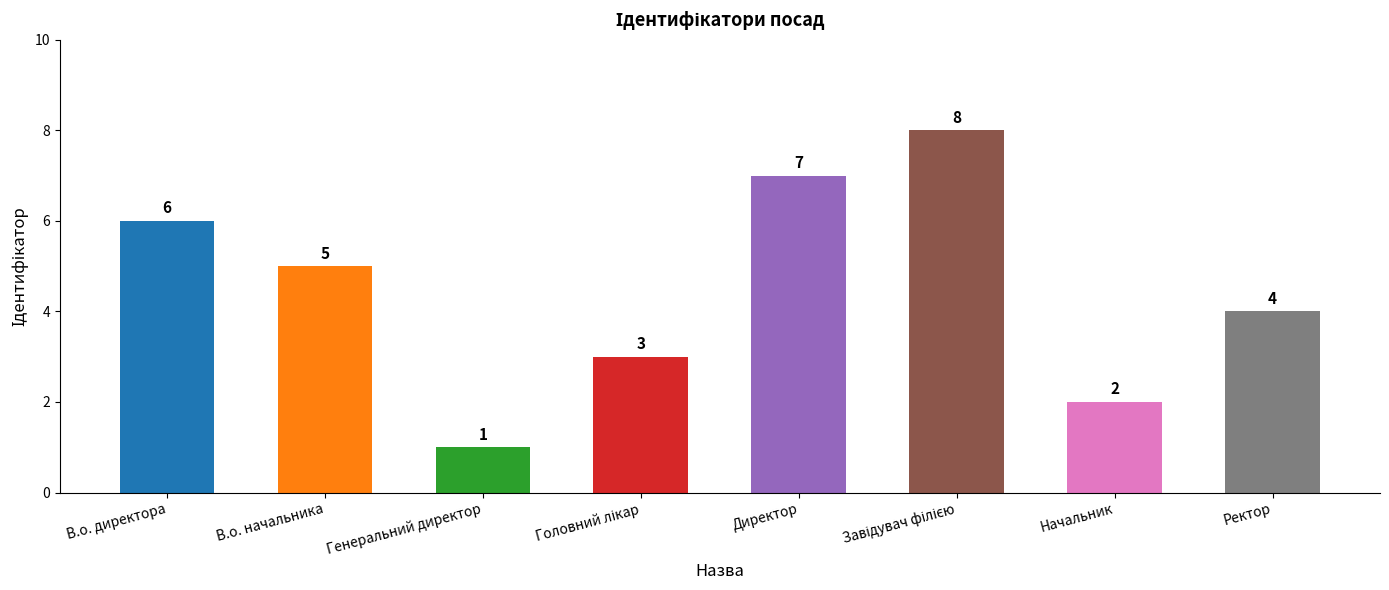

Reading left to right, what are all the values shown in this chart?

6	5	1	3	7	8	2	4